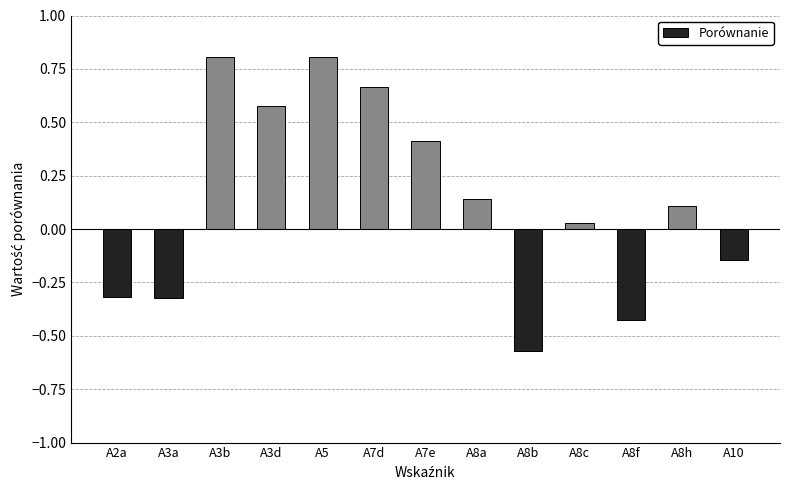

Does the chart contain stacked bars?

No